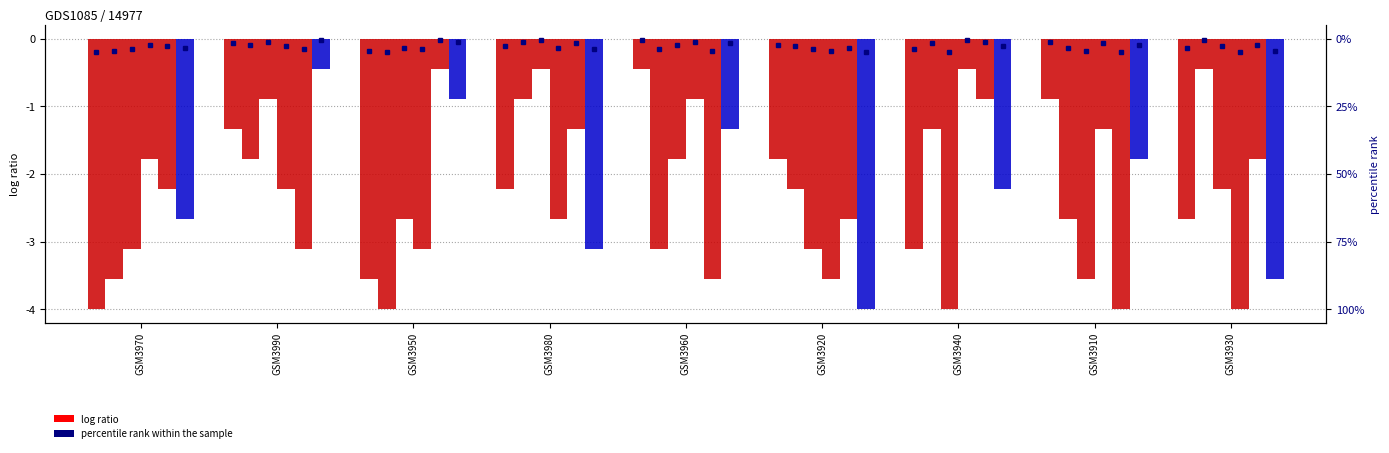

What is the approximate value of col_7 at GSM3960?

-0.4